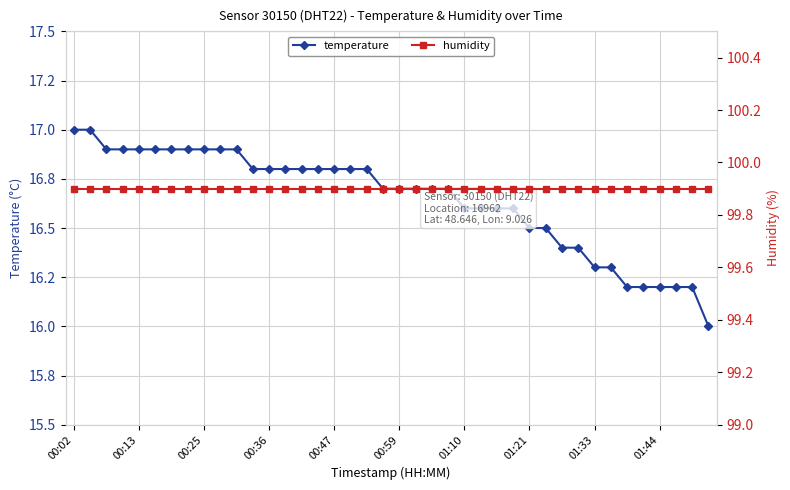

How many values in the temperature series exceed 16?

39